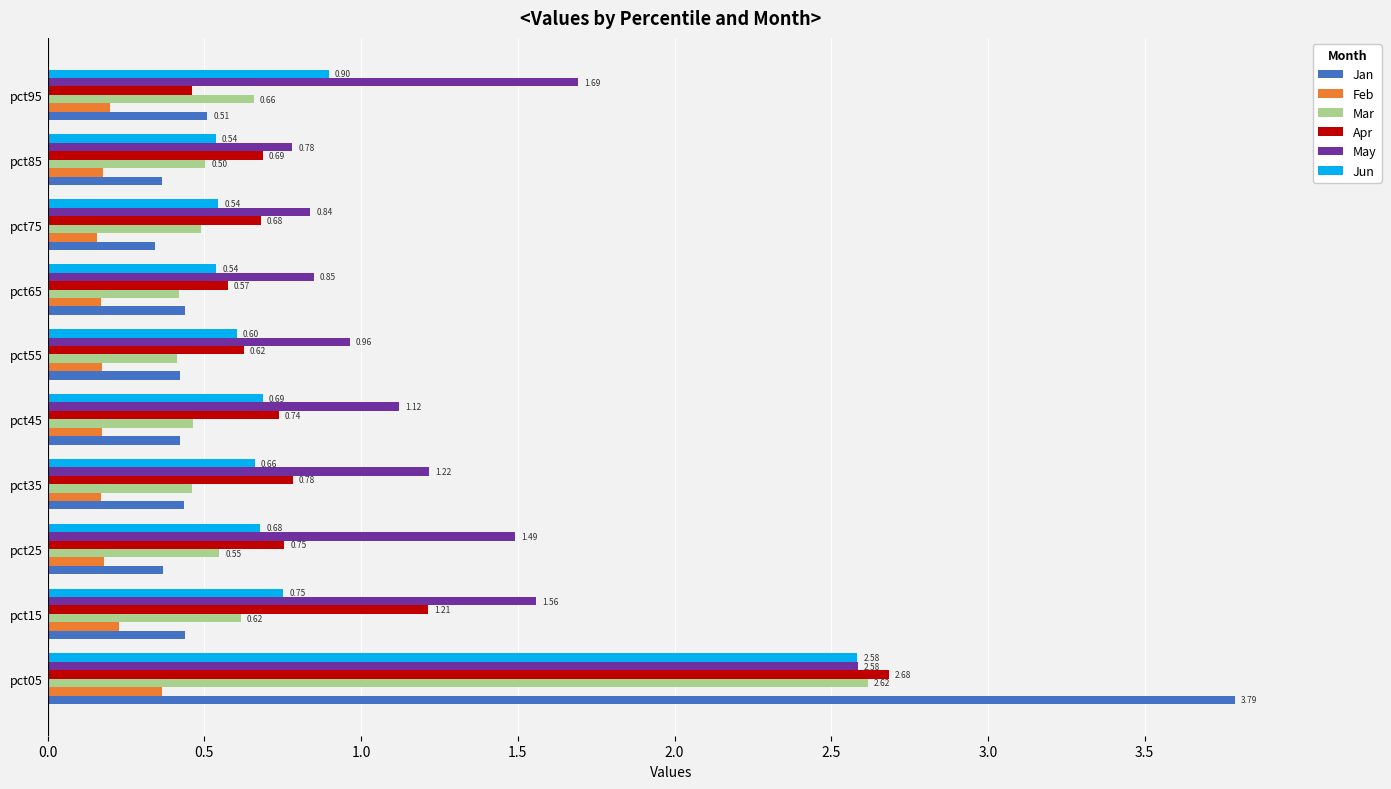

What is the total value across all series at pct95?

4.4